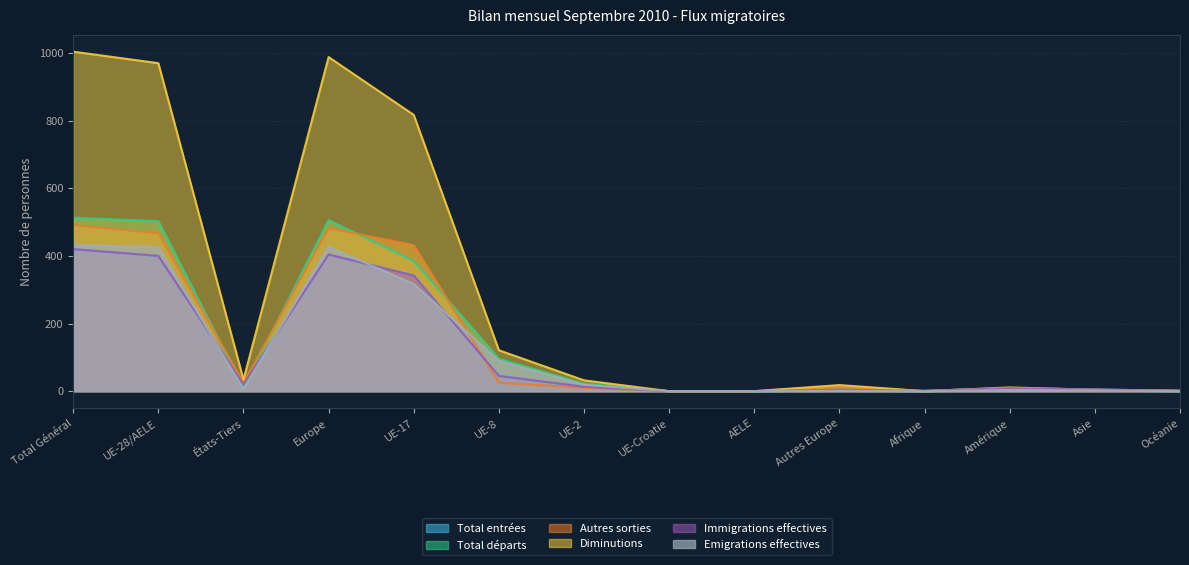

What is the sum of all Emigrations effectives values?

1723